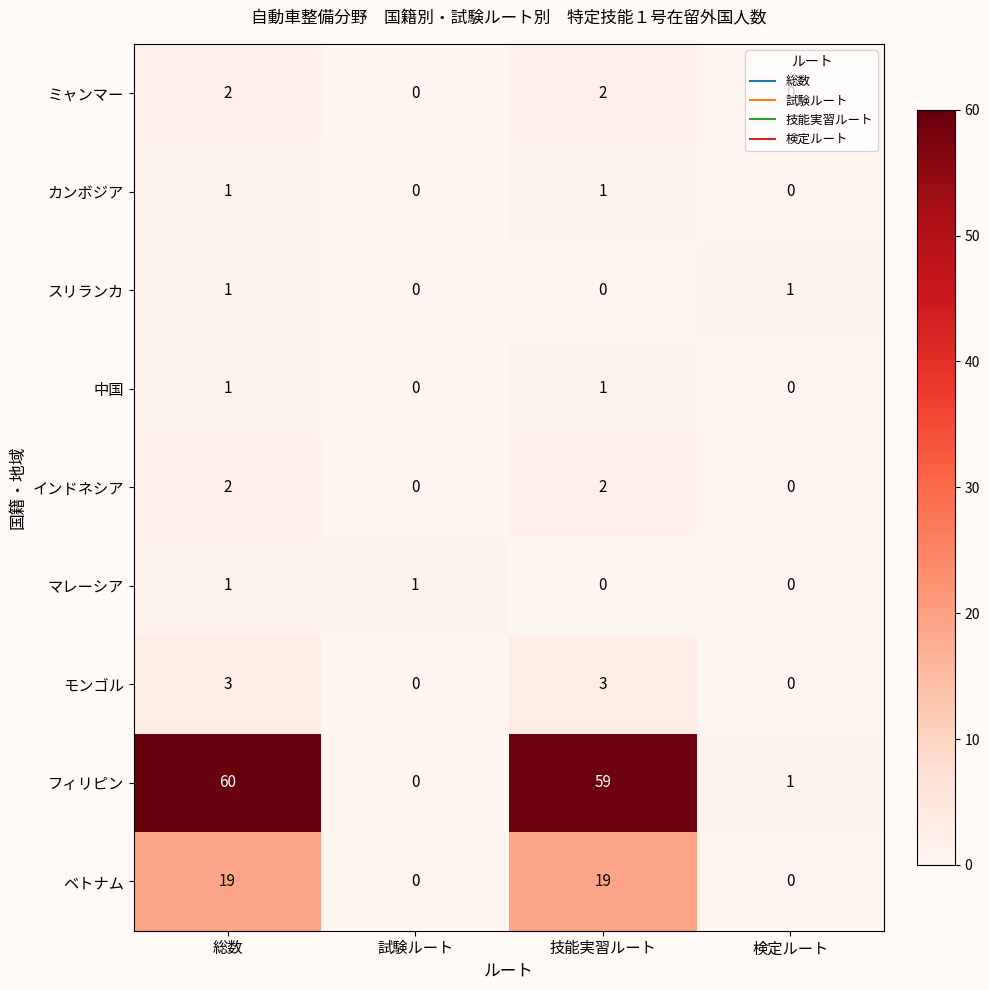

Which series has the largest total across all categories?

フィリピン